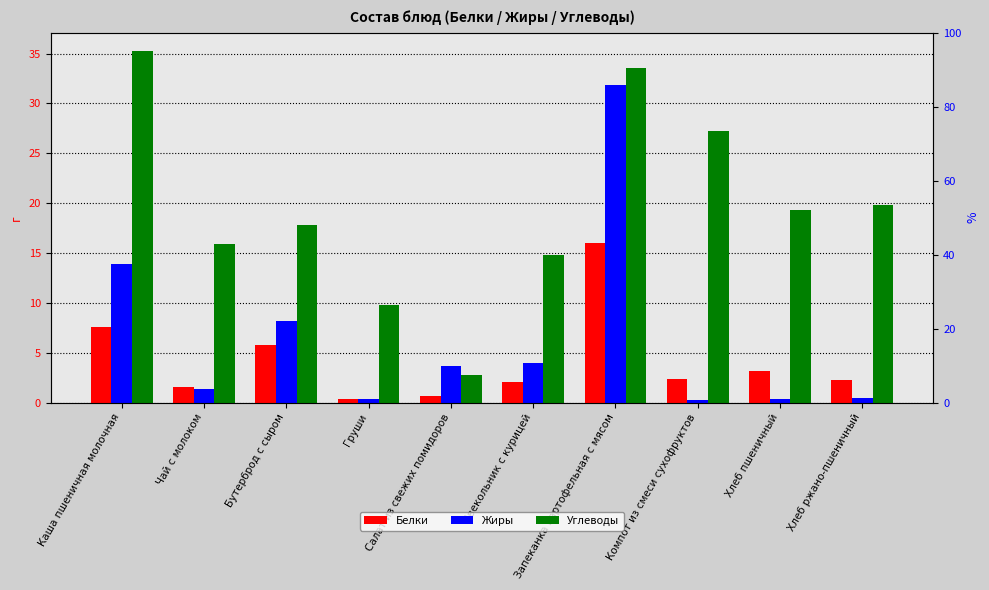

What is the difference between the second highest and minimum values in the Углеводы series?

30.7